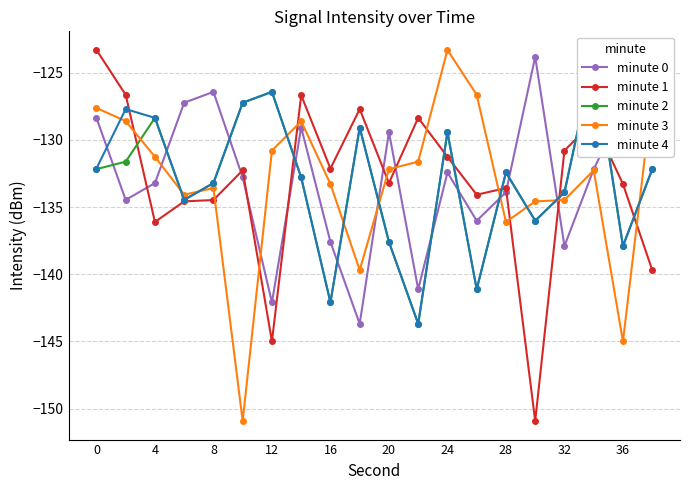

What is the difference between the maximum and minimum values in the minute 4 series?

19.9